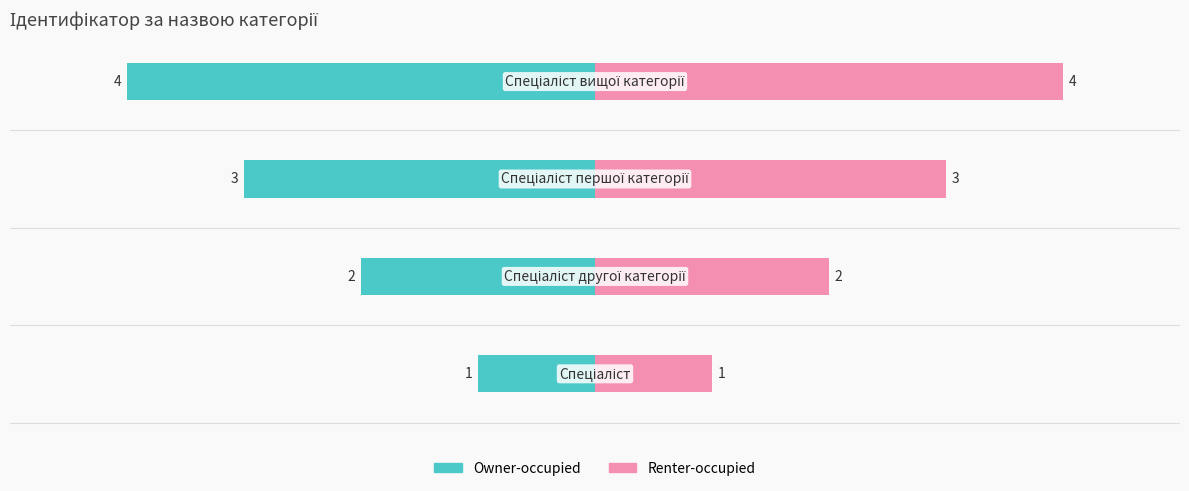

What position from the left is −2?

3